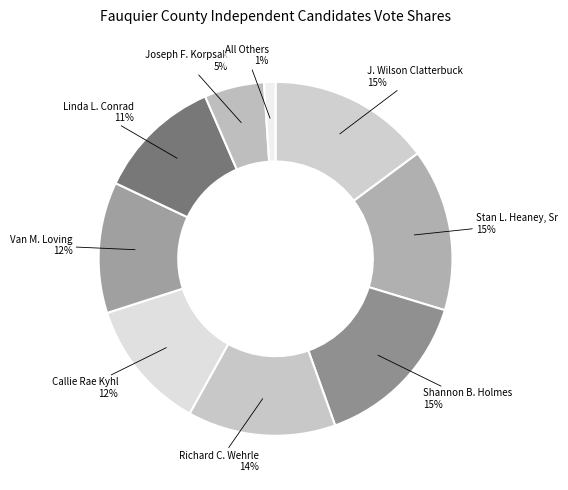

Is there a majority slice in this chart?

No